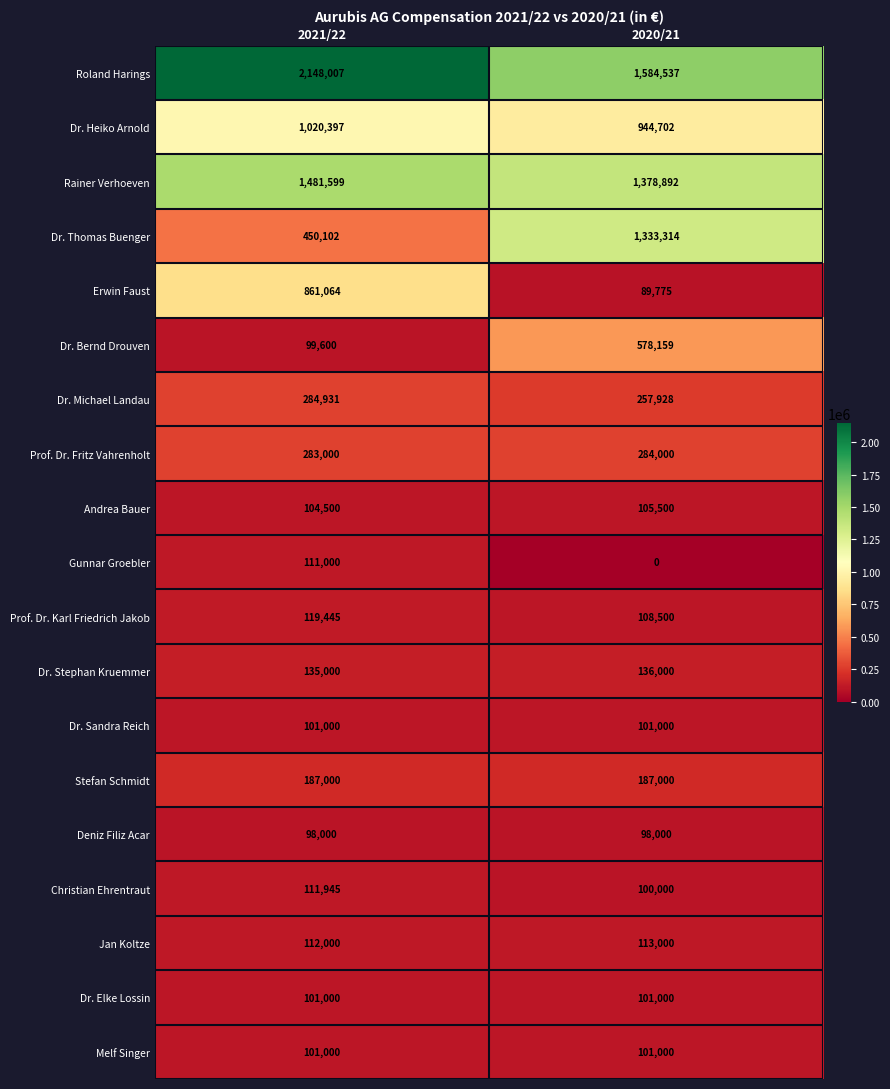

What is the difference between the highest and lowest values at 2020/21?

1584537